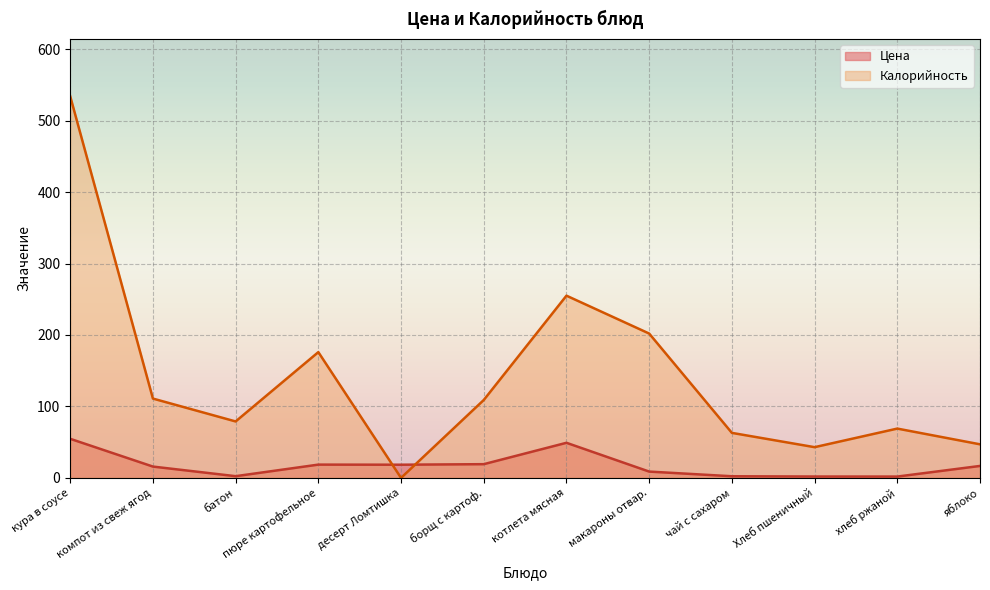

At which category is the sum across all series the highest?

кура в соусе